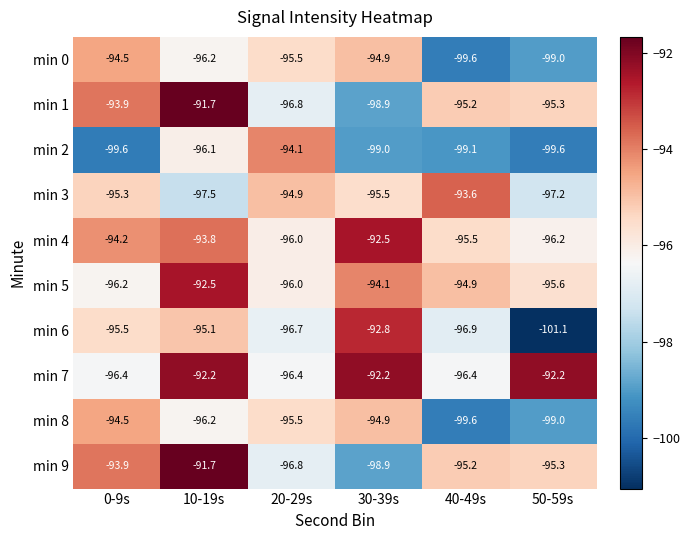

Where is min 0 nearest to the value -97?

10-19s